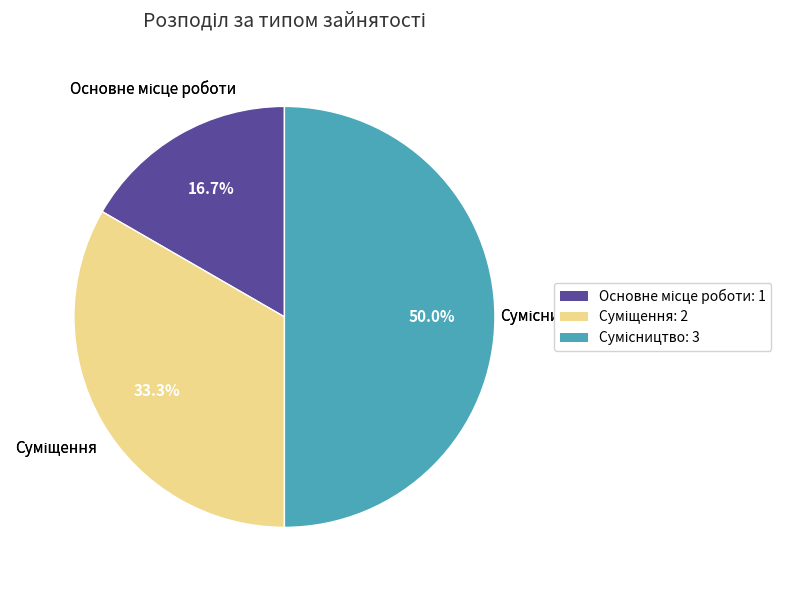

Count the number of slices in the pie.

3